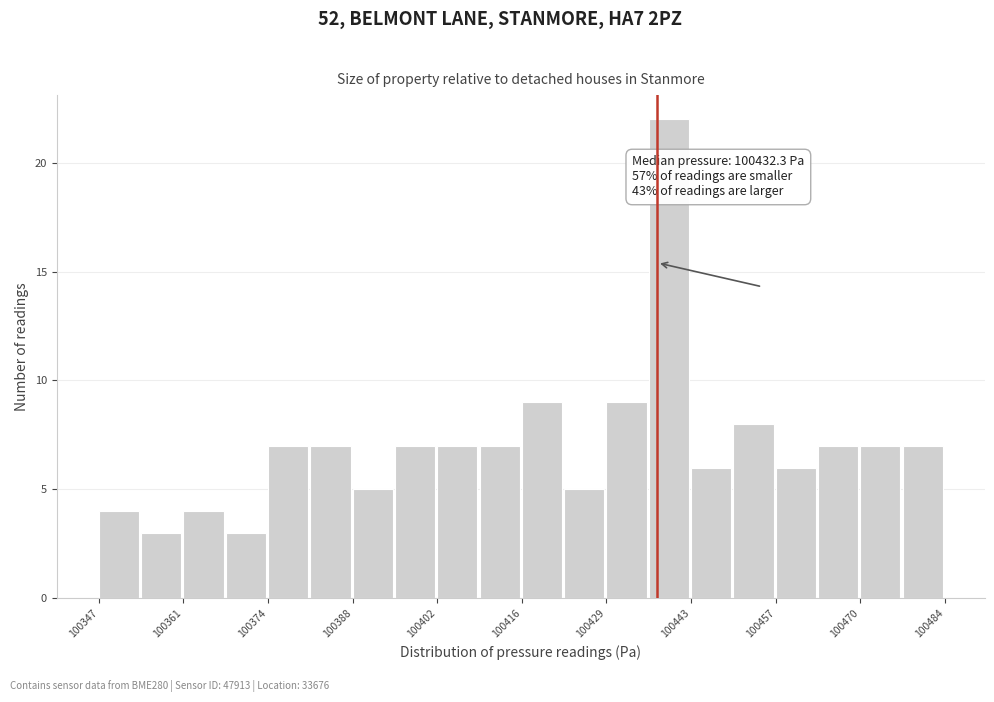

Around what value on the x-axis is the tallest bar? Give the approximate position of its centre, as read against the axis.

100440